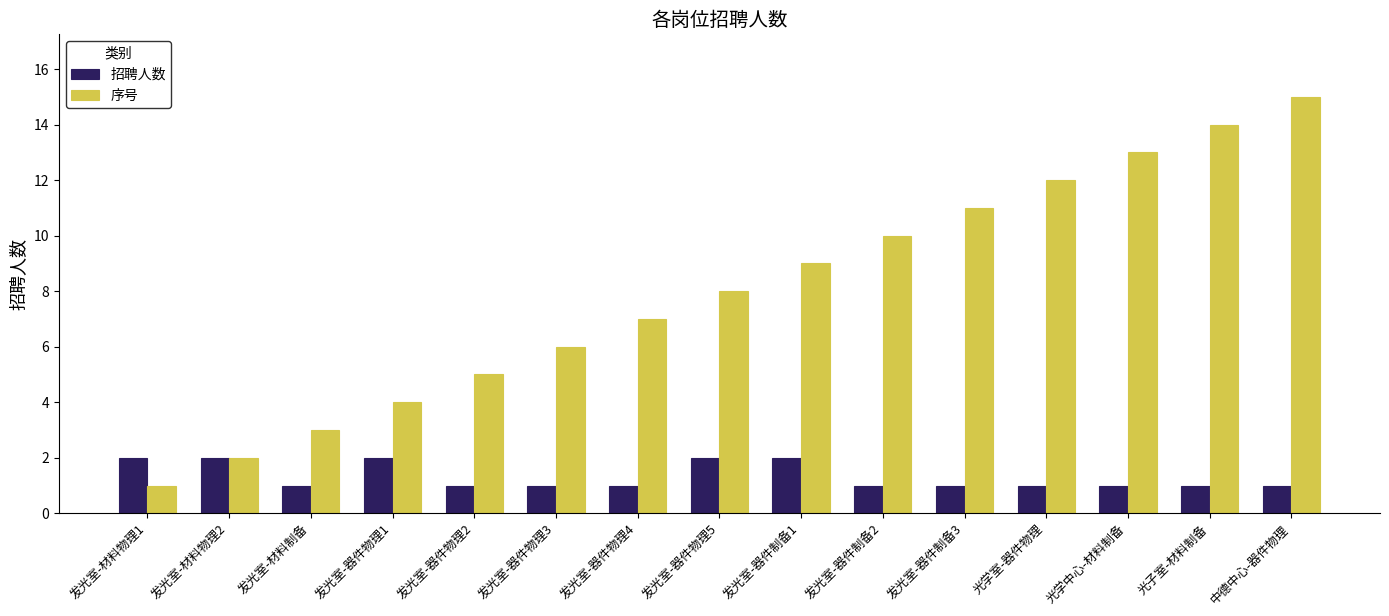

What is the spread (max minus min) of values at 光学室-器件物理?

11